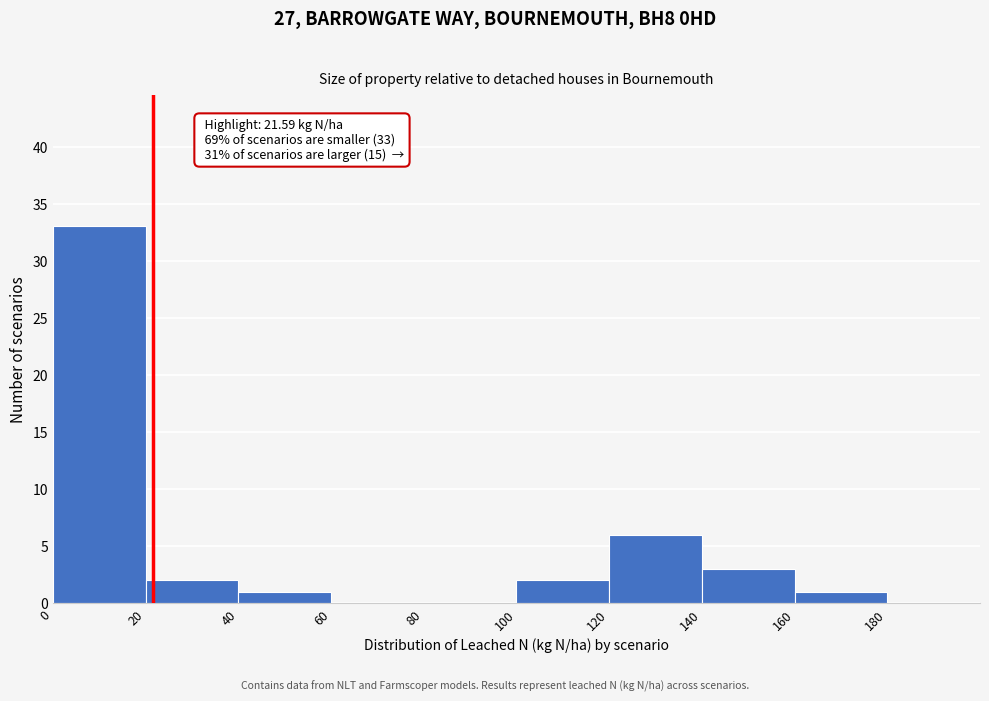

Over which range of the x-axis is the bar tallest?

0 to 20